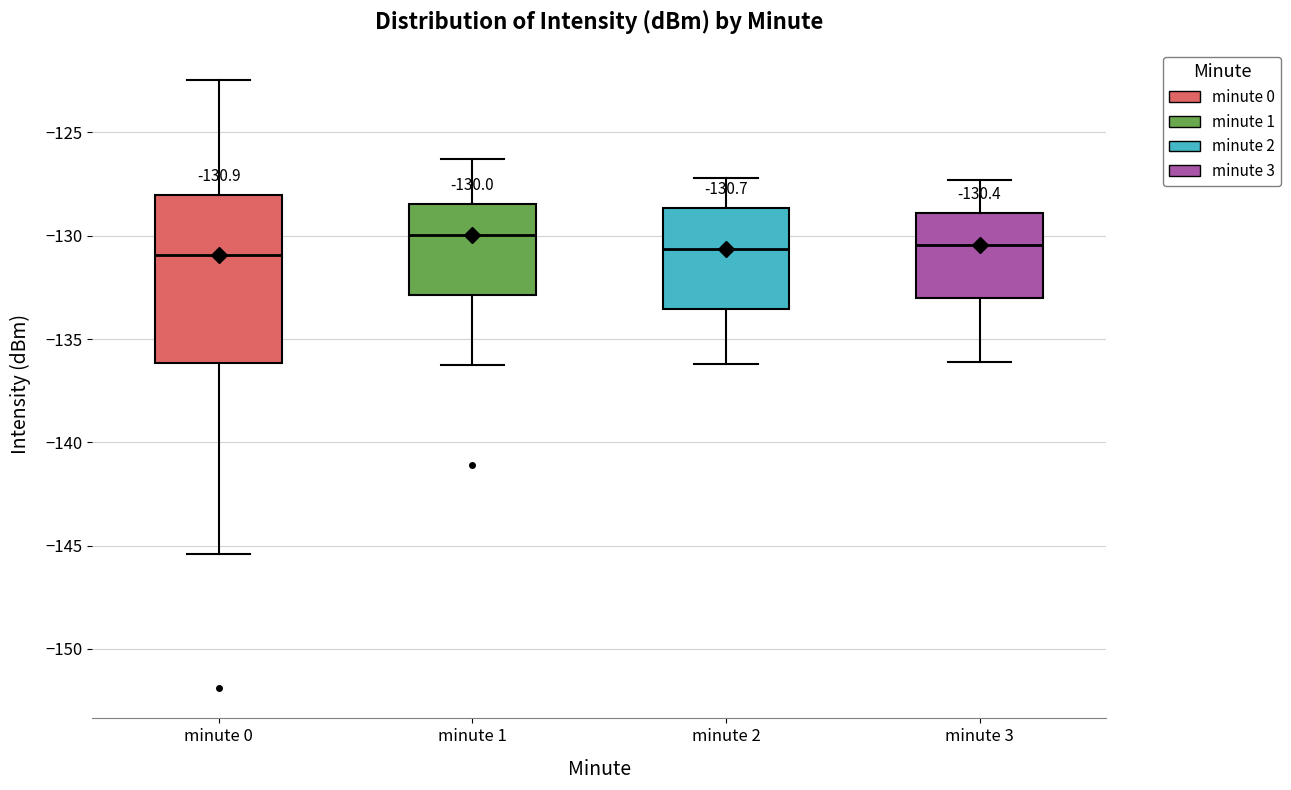

Comparing the boxes themselves (not the whiskers), which one is the tallest?

minute 0